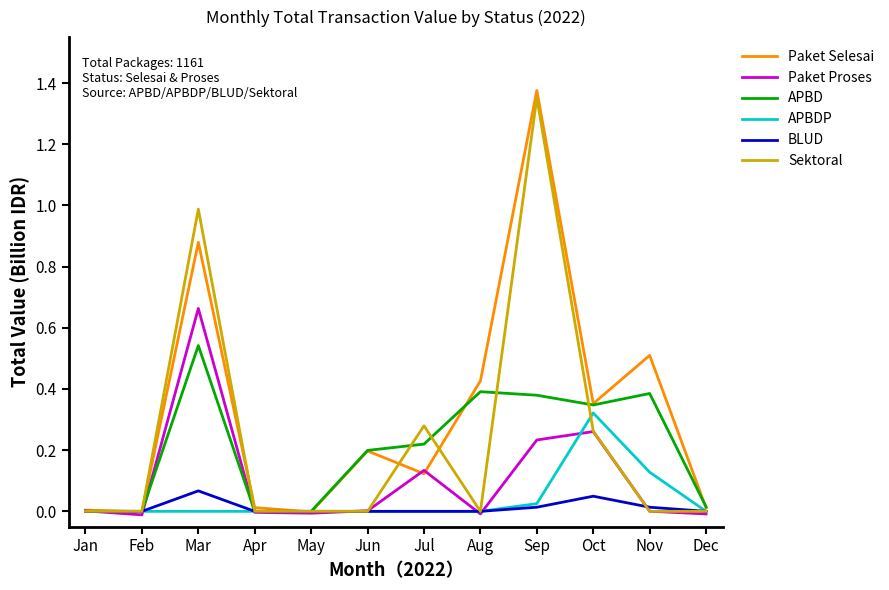

Which category has the highest value in the Paket Selesai series?

Sep